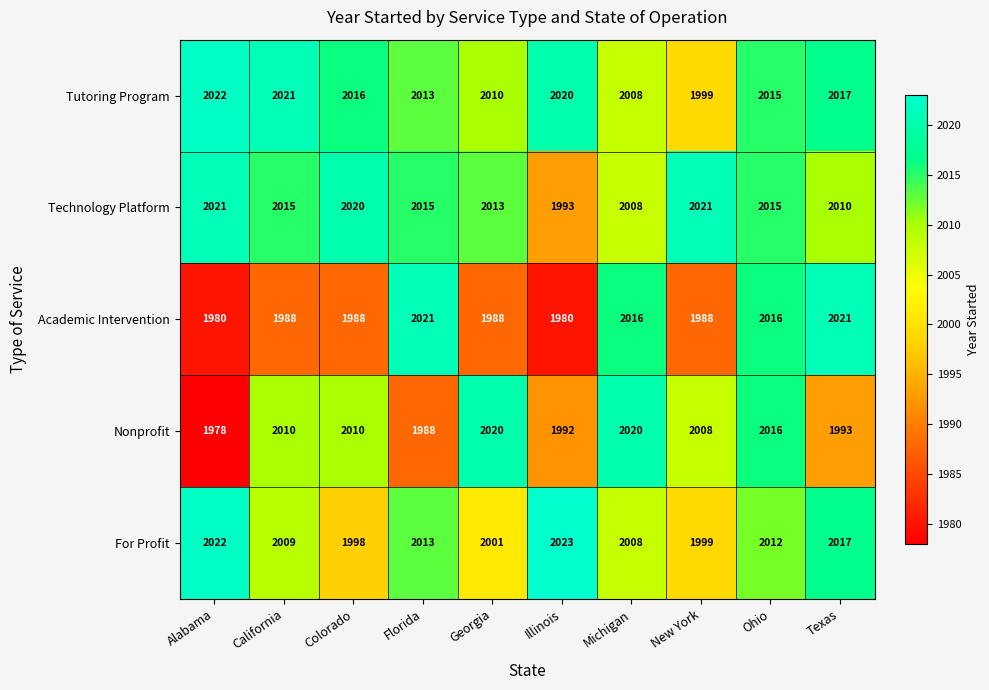

What is the average value of the Academic Intervention series?

1999